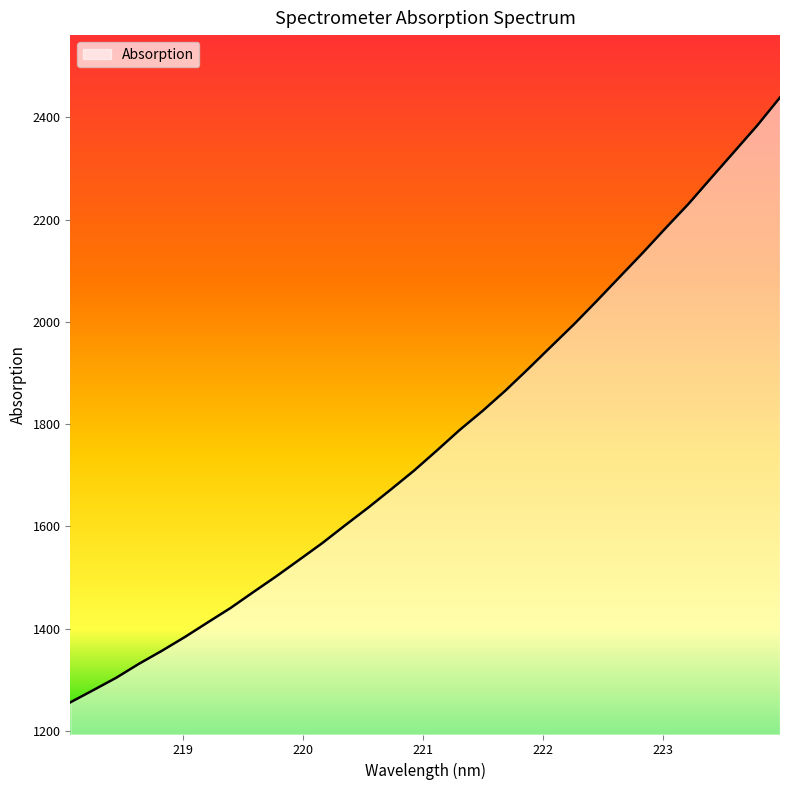

What is the maximum value shown in the chart?

2438.9